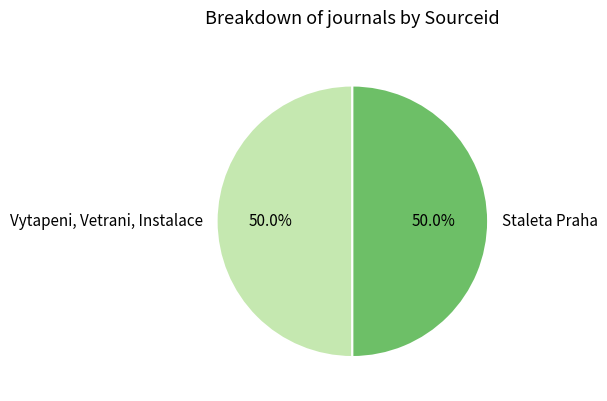

True or false: Staleta Praha accounts for 50% of the total.

True